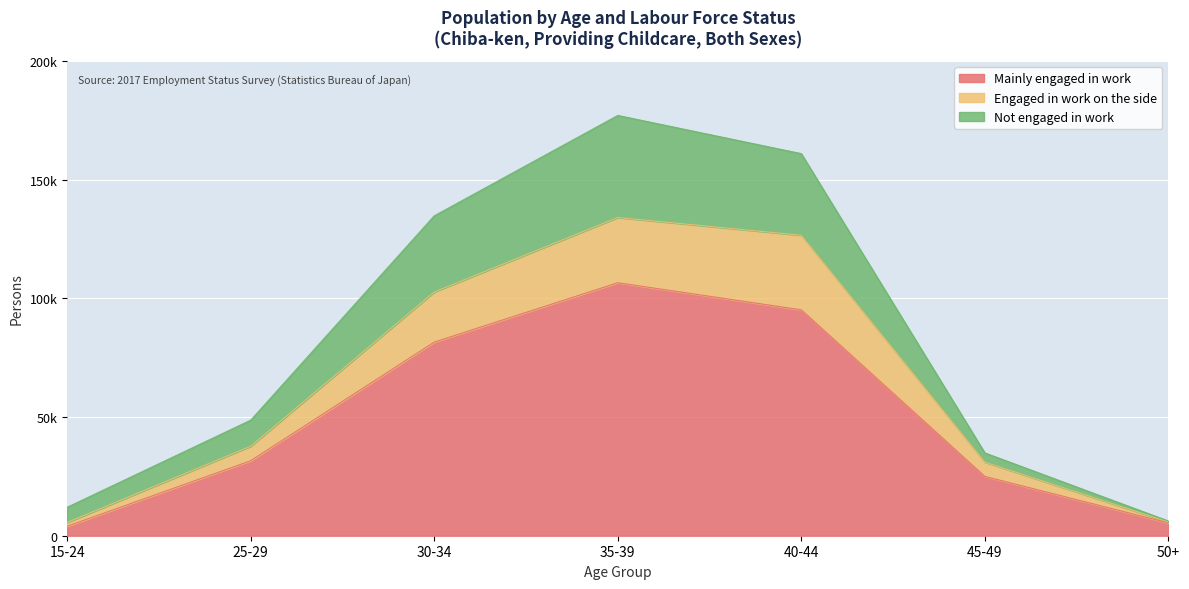

What is the average value of the Mainly engaged in work series?

49914